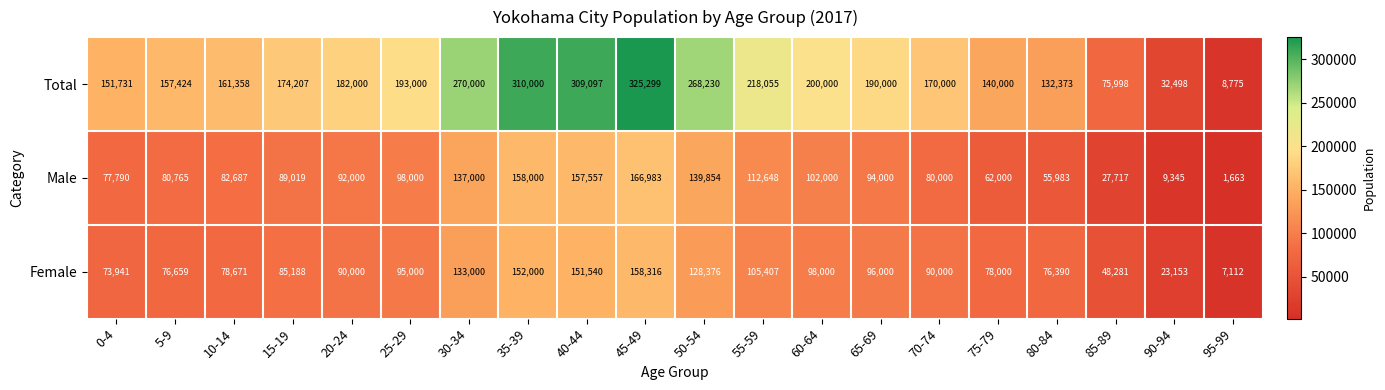

Between 10-14 and 90-94, which series saw the biggest shift?

Total